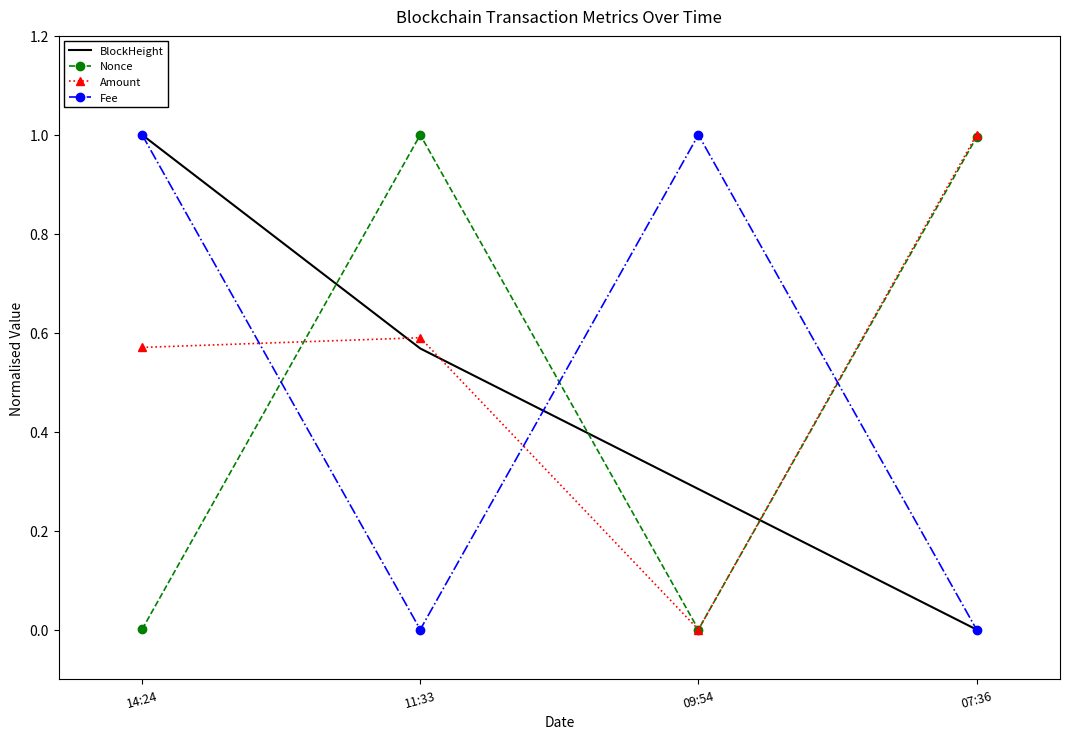

At how many categories does at least one series exceed 0?

4